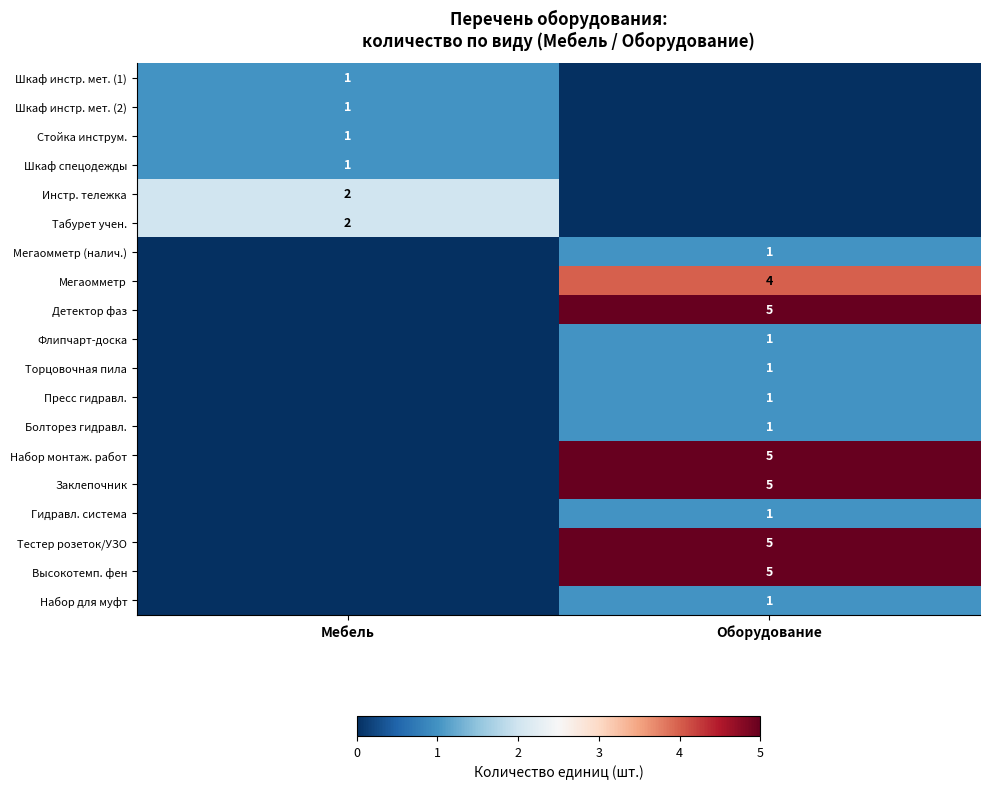

True or false: Мегаомметр (налич.) has a value of 1 at Оборудование.

True